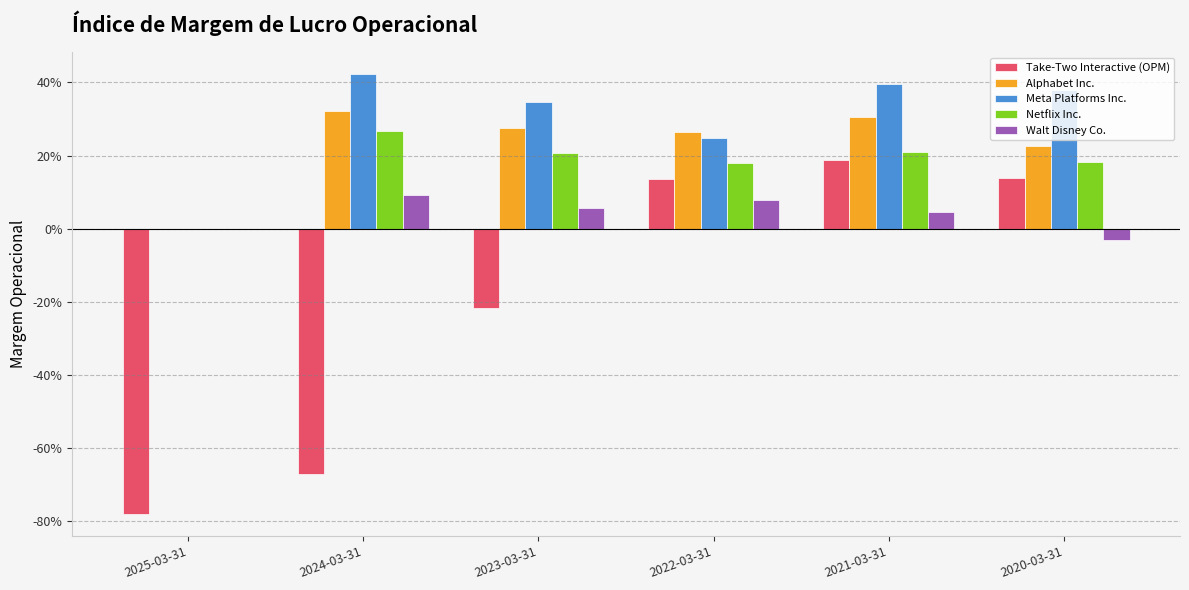

The Netflix Inc. series shows 0.4 at 2024-03-31. True or false?

False